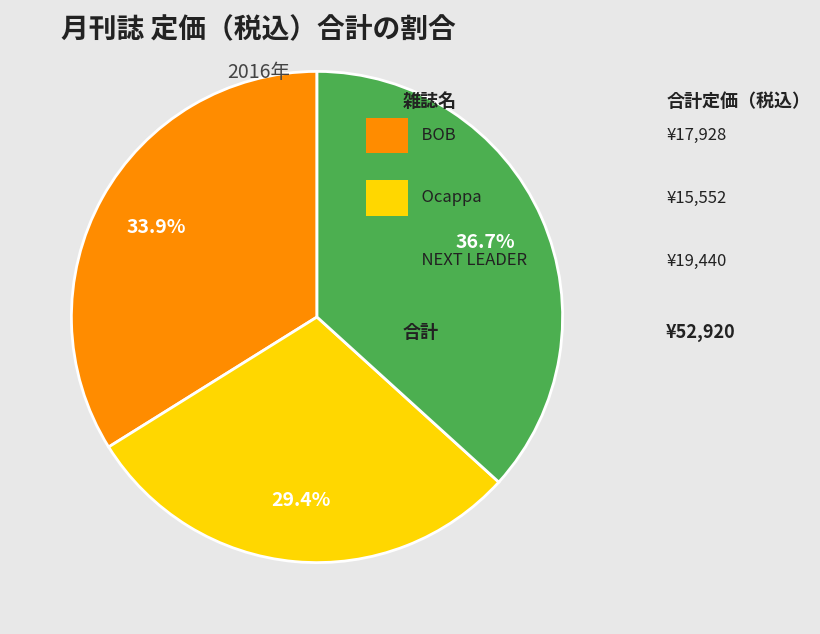

Is there any slice that represents more than half of the pie?

No